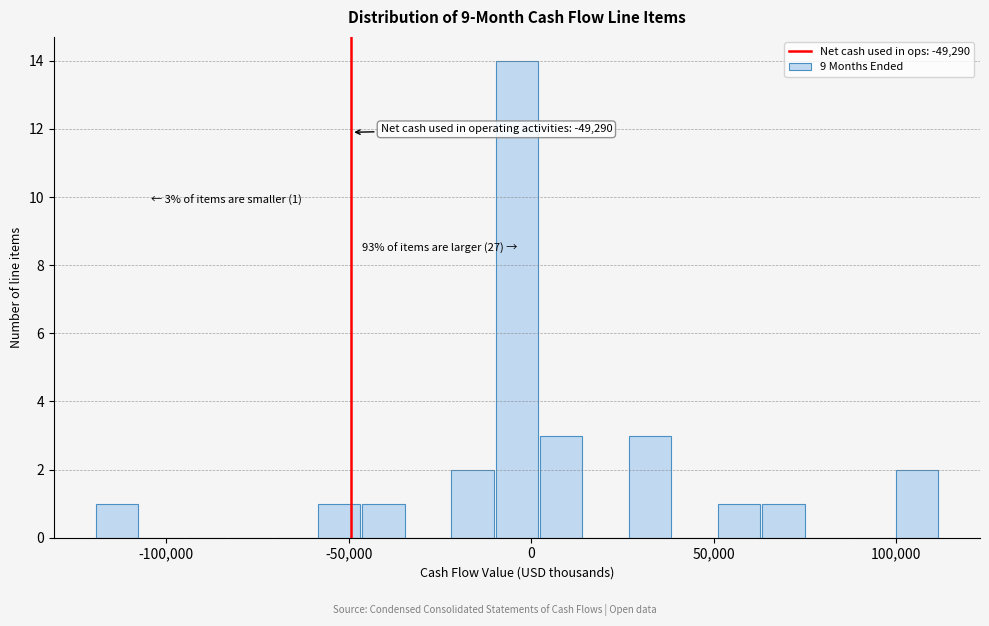

Read against the x-axis, roughly where is the centre of the tallest bar?

-5000